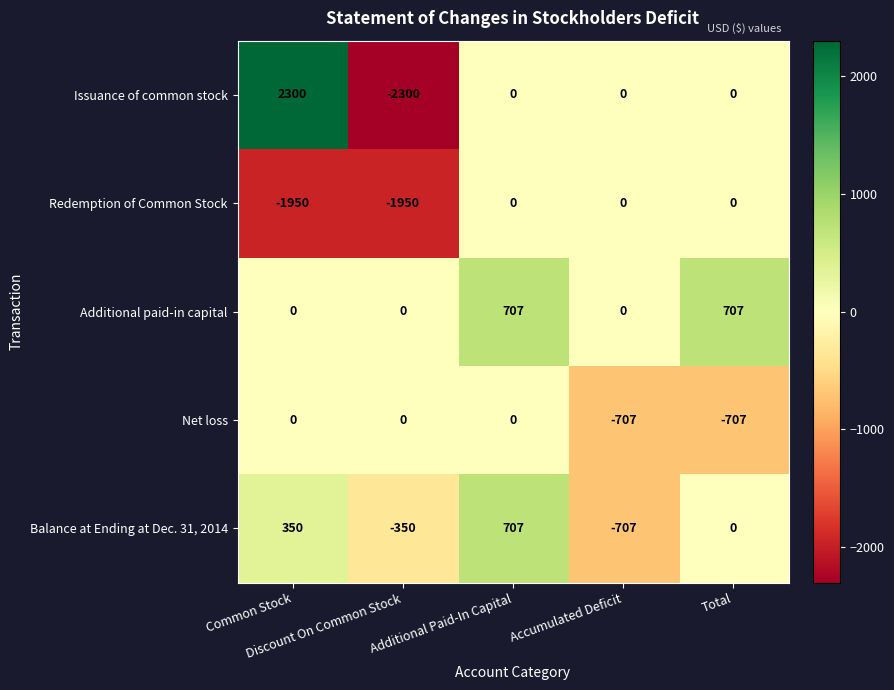

What is the minimum value shown in the chart?

-2300